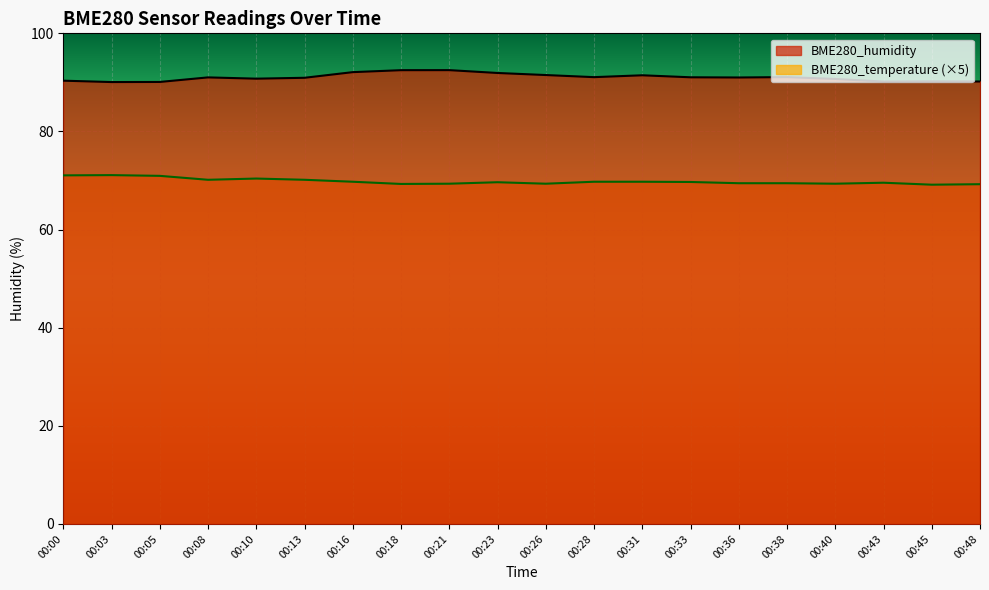

Which series has the largest range (max minus min)?

BME280_humidity